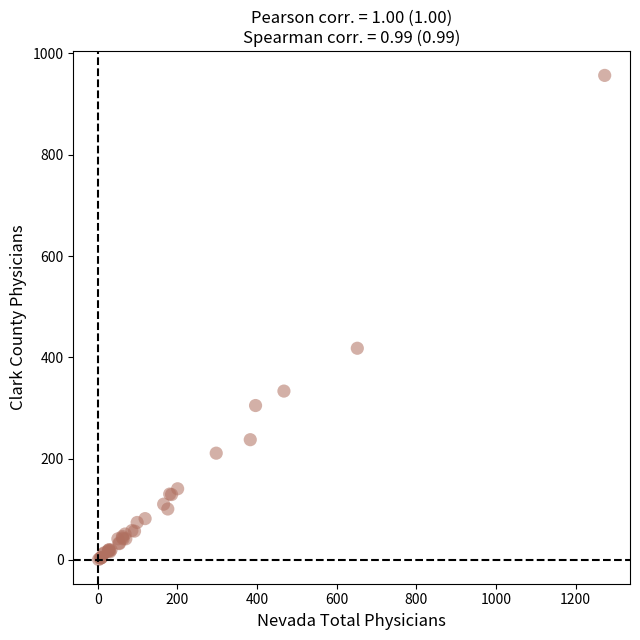

What Y value in the scatter plot is closest to 478?

418.0